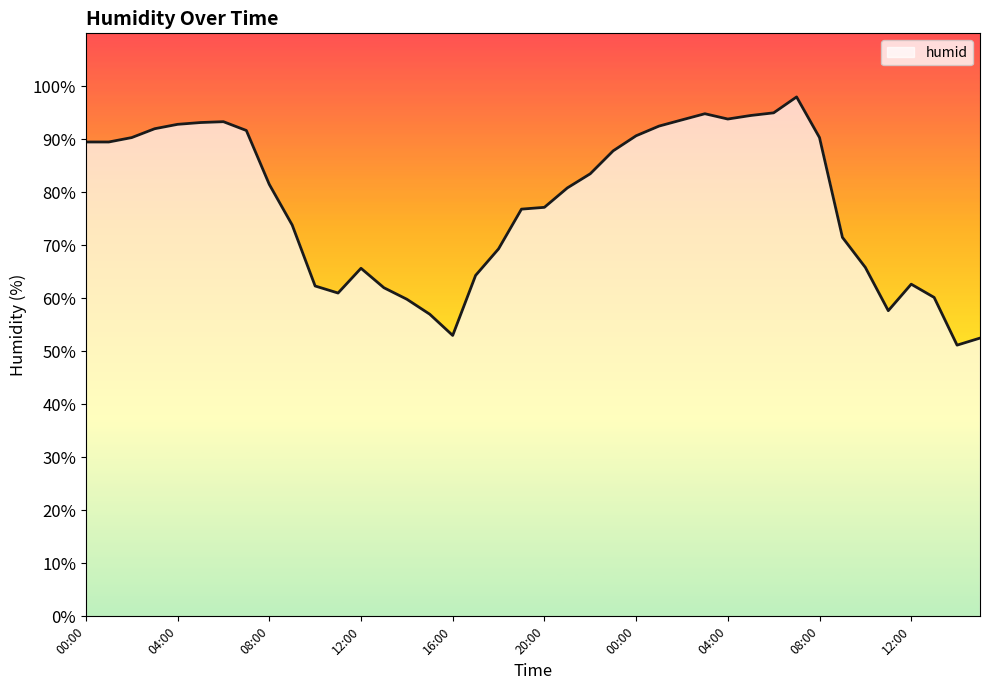

What is the difference between the maximum and minimum values?

46.8